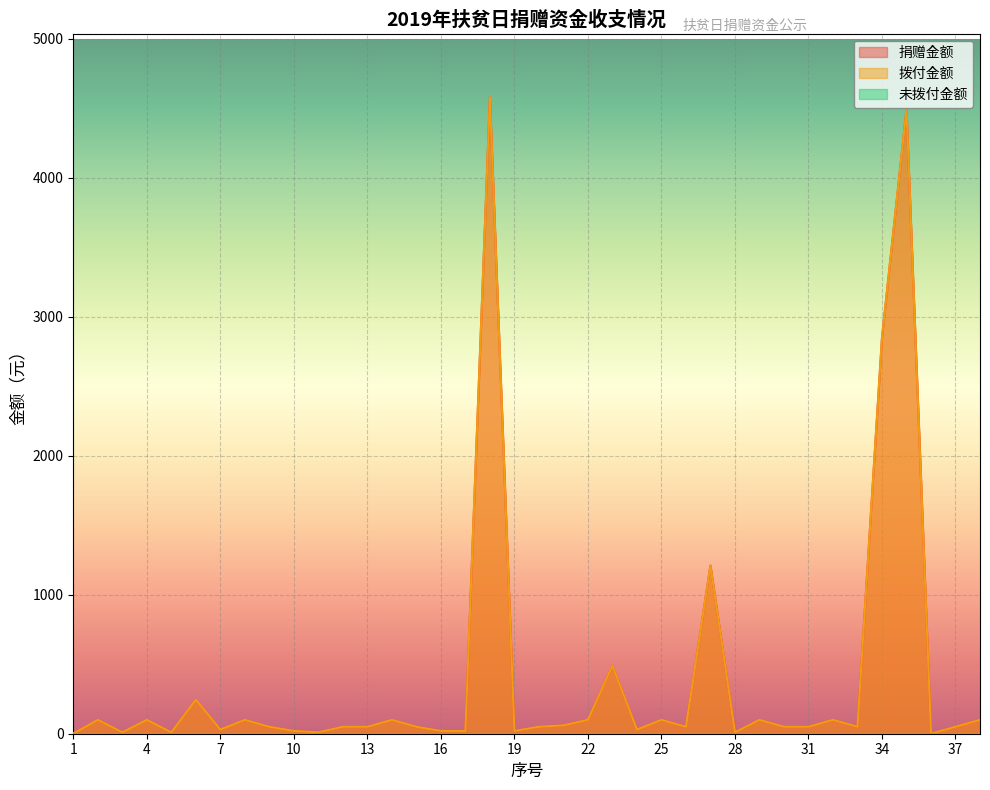

Is it true that 拨付金额 equals 469.4 at 27?

False